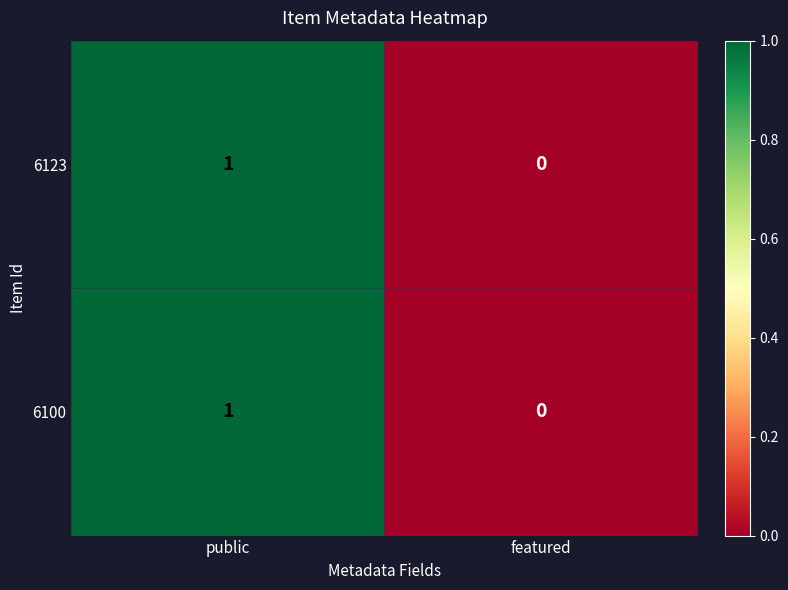

Which label corresponds to the smallest value in the chart?

featured